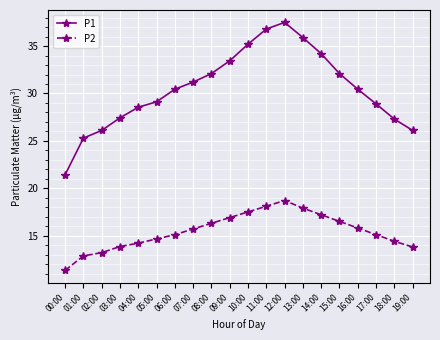

Read the P1 value at 05:00.

29.1